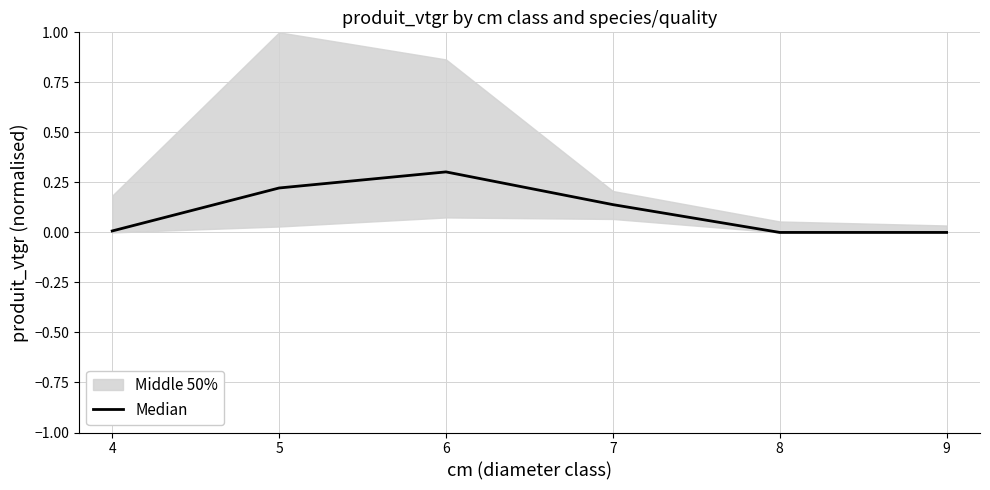

What is the difference between the maximum and minimum values?

0.3